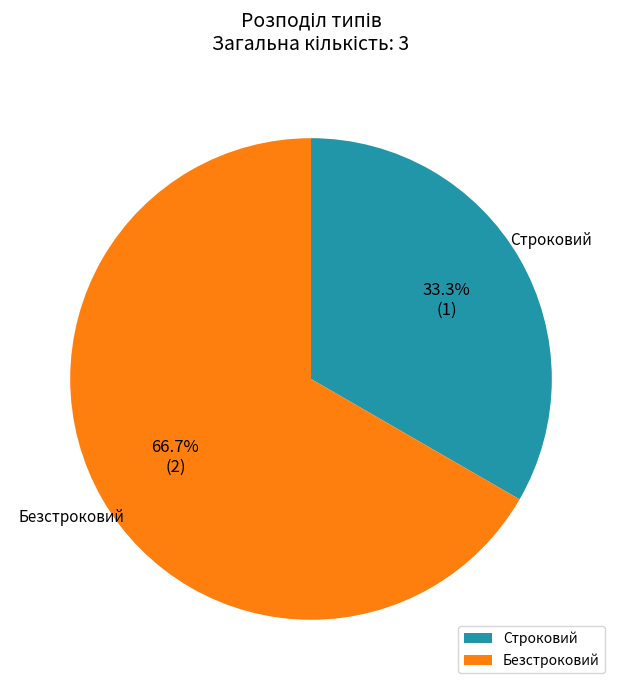

What percentage is NOT represented by Строковий?

66.7%